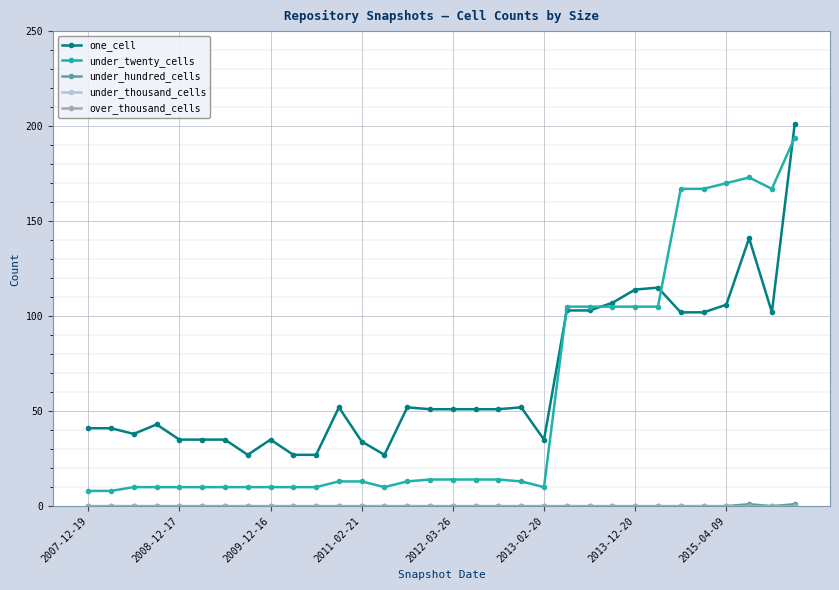

Does the chart have visible grid lines?

Yes